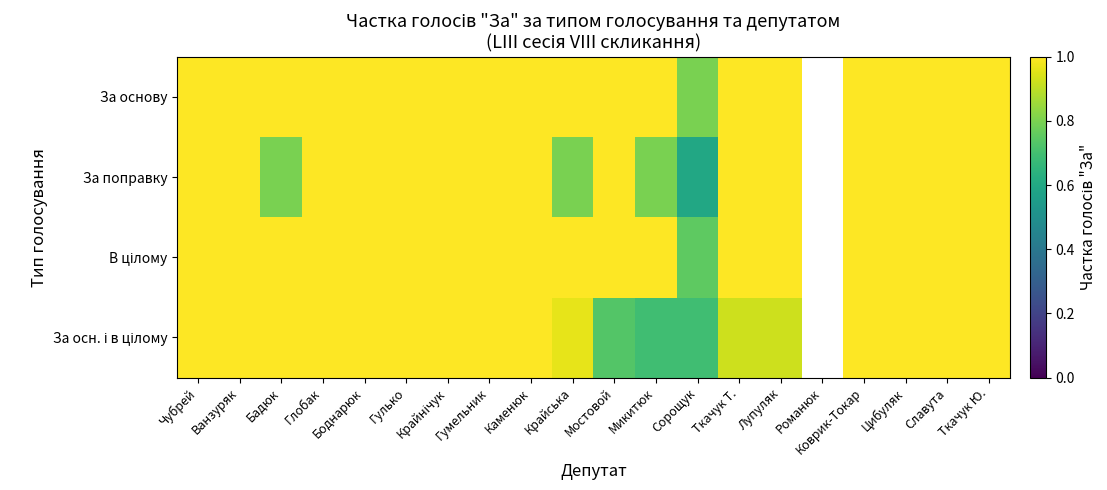

What is the difference between the maximum and minimum values in the За поправку series?

0.4